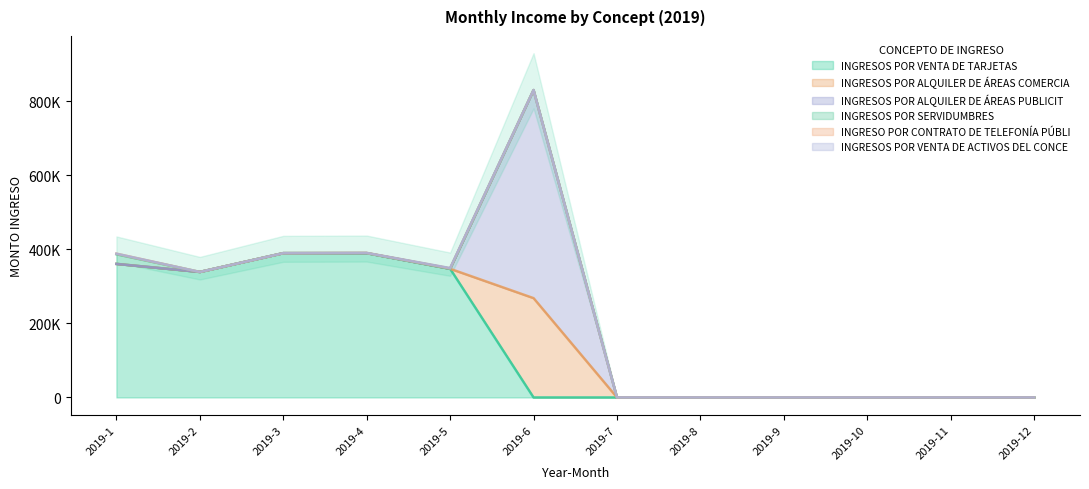

How many lines are shown in the chart?

6